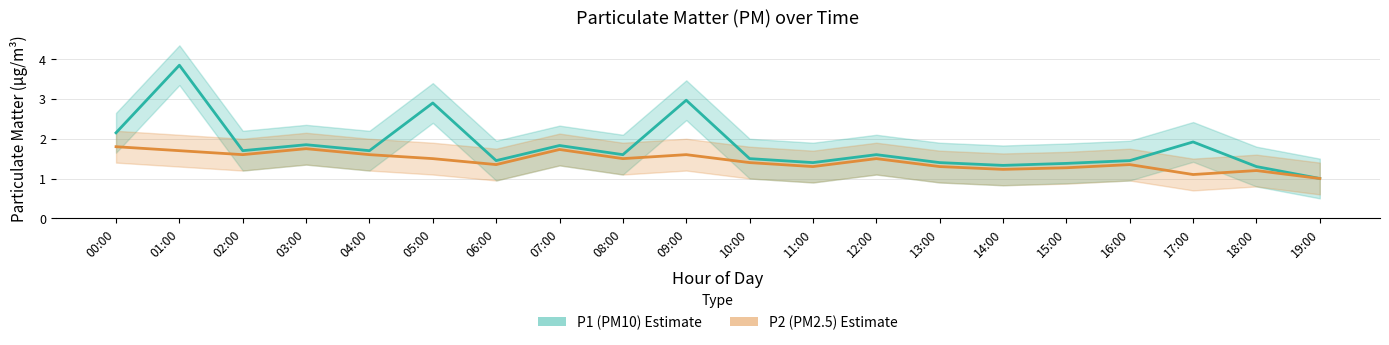

True or false: P2 (PM2.5) and P1 (PM10) intersect in this chart.

False